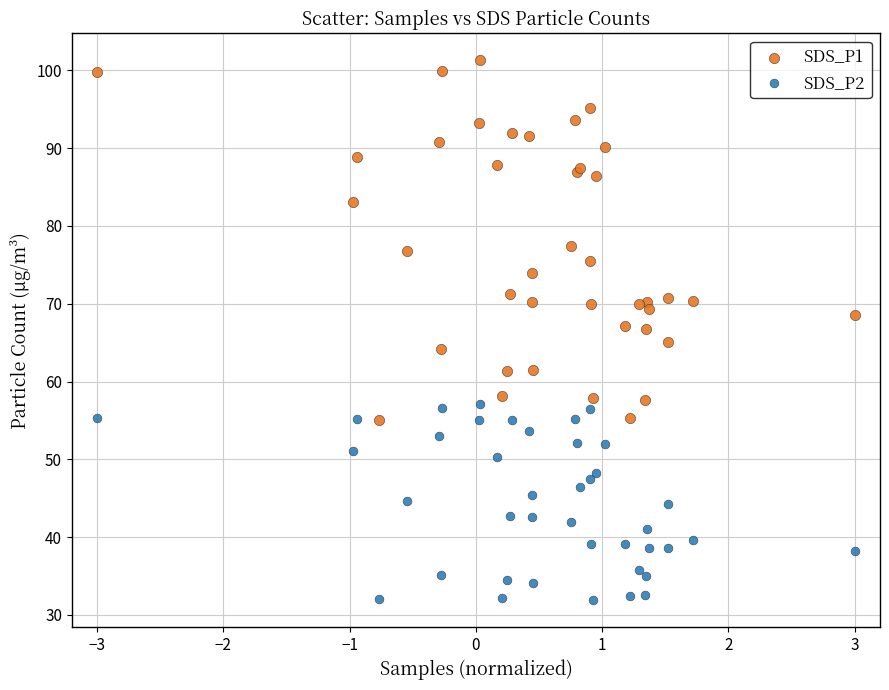

What are all the series names shown in the legend?

SDS_P1, SDS_P2